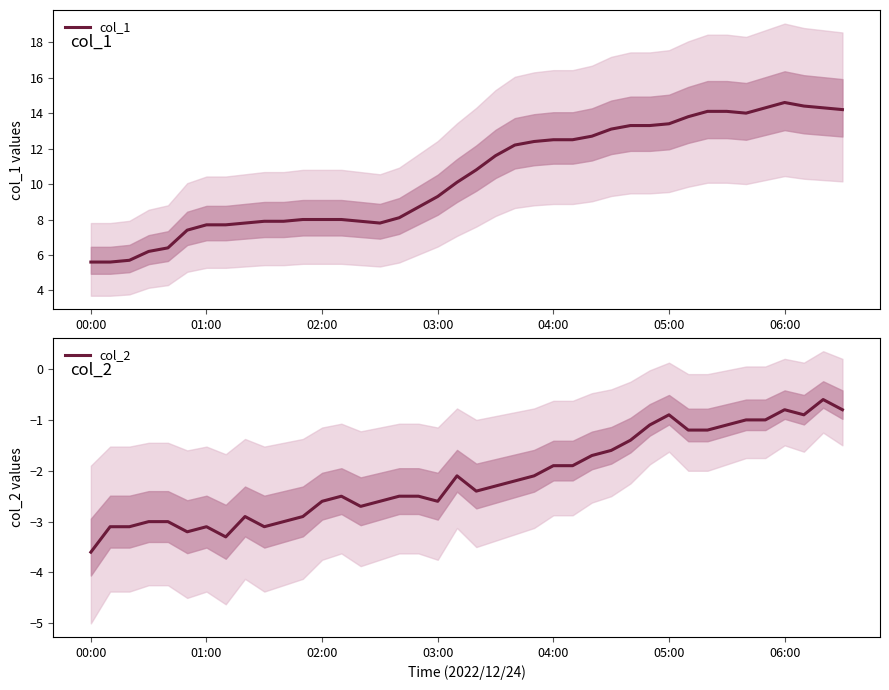

What is the value of the col_1 point at the 38th from the left?

14.4